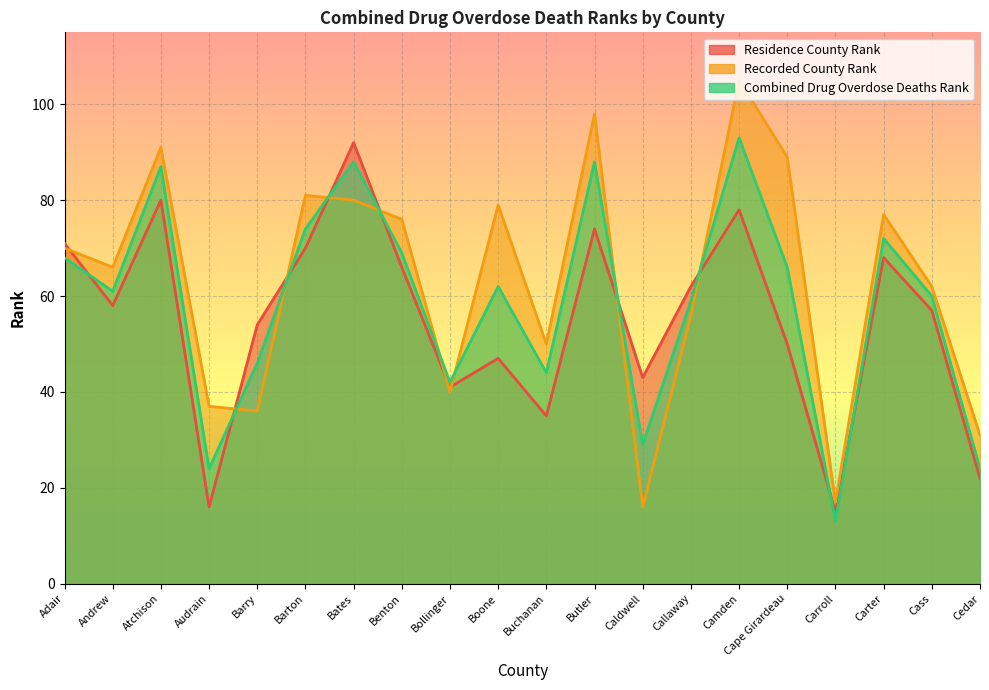

What is the sum of the Combined Drug Overdose Deaths Rank values at Caldwell and Boone?

91